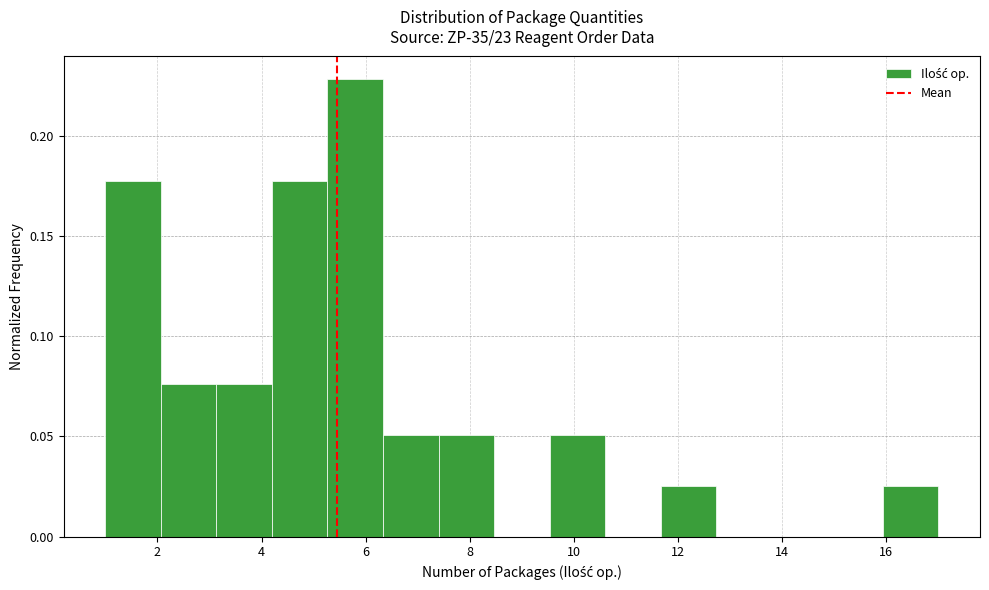

Reading left to right, transcribe this chart: for each bar, give the range it covers on the x-axis and its height. Neither the bar edges nor the heights are printed on the chart, so give them approximately, as read against the axes.

1.0 to 2.0: 0.175
2.0 to 3.2: 0.075
3.2 to 4.2: 0.075
4.2 to 5.2: 0.175
5.2 to 6.4: 0.230
6.4 to 7.4: 0.050
7.4 to 8.4: 0.050
8.4 to 9.6: 0
9.6 to 10.6: 0.050
10.6 to 11.6: 0
11.6 to 12.8: 0.025
12.8 to 13.8: 0
13.8 to 14.8: 0
14.8 to 16.0: 0
16.0 to 17.0: 0.025